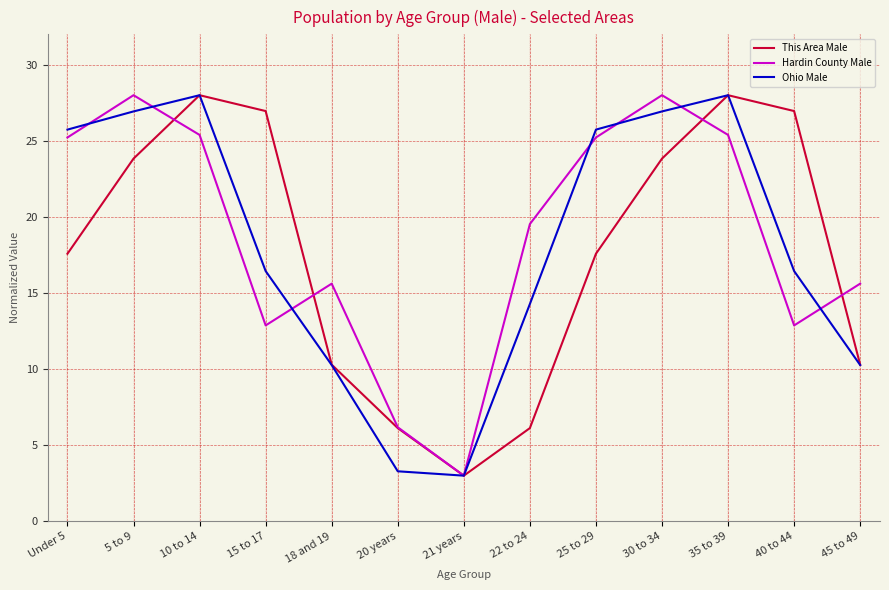

Where is the first local minimum for Ohio Male?

21 years